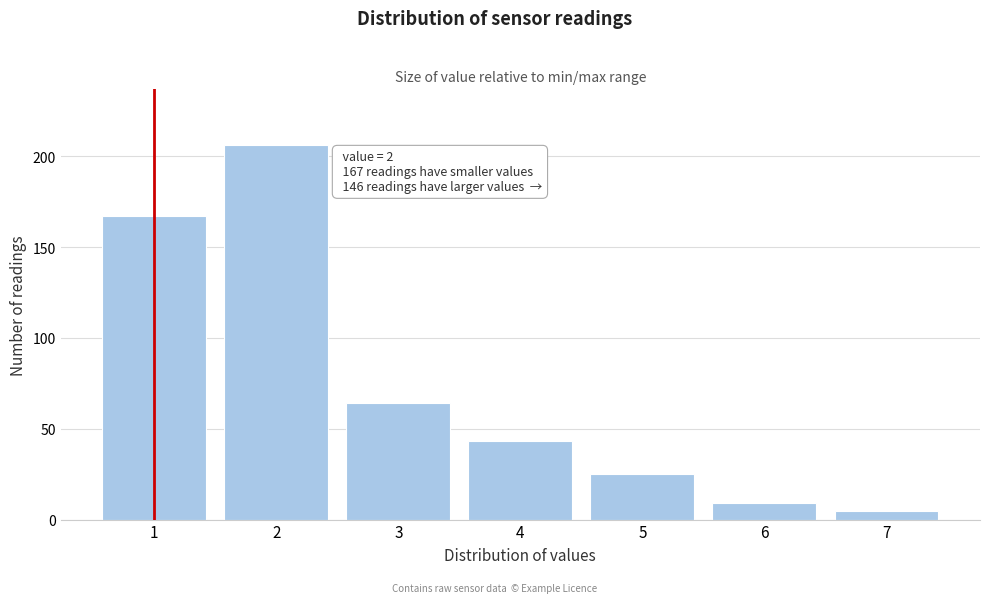

Reading right to left, list all the values displayed in this chart.

7=5	6=9	5=25	4=43	3=64	2=206	1=167